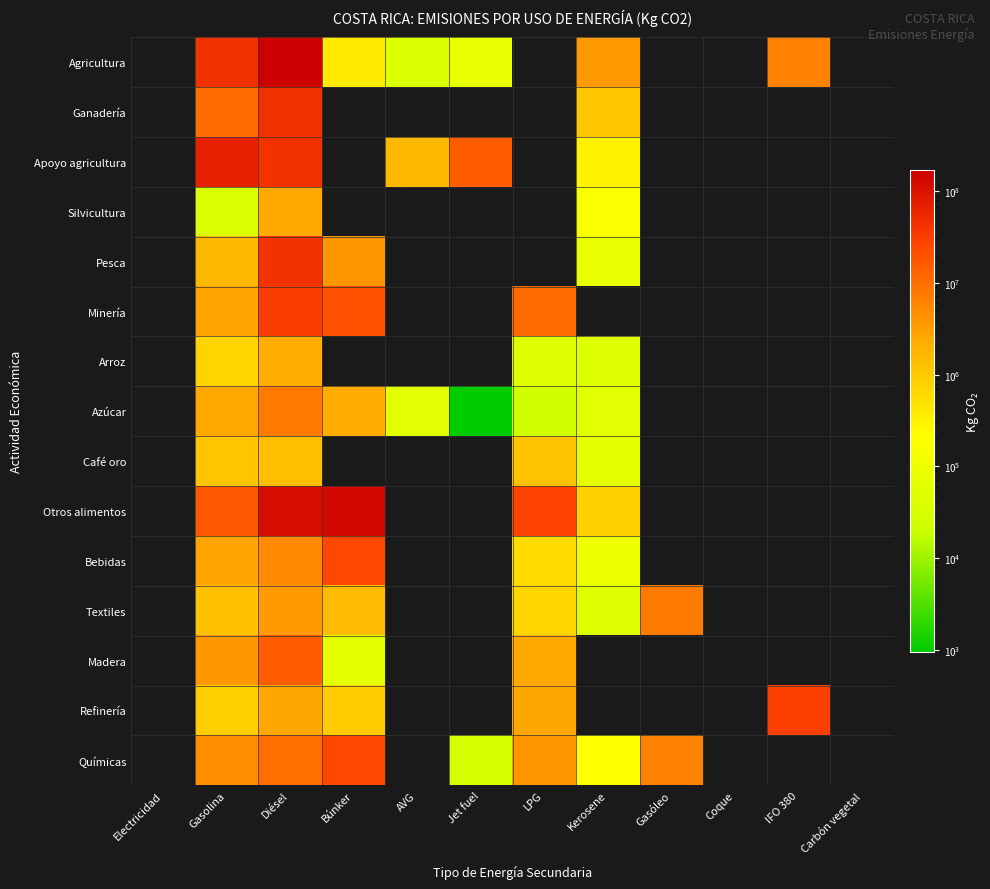

Reading left to right, what are all the values shown in this chart?

Agricultura: Electricidad=0.0	Gasolina=44426776.5	Diésel=169864727.2	Búnker=397077.2	AVG=41998.5	Jet fuel=76488.0	LPG=0.0	Kerosene=3595207.7	Gasóleo=0.0	Coque=0.0	IFO 380=6142269.5	Carbón vegetal=0.0
Ganadería: Electricidad=0.0	Gasolina=10076441.6	Diésel=45073246.1	Búnker=0.0	AVG=0.0	Jet fuel=0.0	LPG=0.0	Kerosene=1100827.8	Gasóleo=0.0	Coque=0.0	IFO 380=0.0	Carbón vegetal=0.0
Apoyo agricultura: Electricidad=0.0	Gasolina=67395689.6	Diésel=42176120.1	Búnker=0.0	AVG=1633996.2	Jet fuel=14766791.4	LPG=0.0	Kerosene=306427.0	Gasóleo=0.0	Coque=0.0	IFO 380=0.0	Carbón vegetal=0.0
Silvicultura: Electricidad=0.0	Gasolina=37872.1	Diésel=2444555.8	Búnker=0.0	AVG=0.0	Jet fuel=0.0	LPG=0.0	Kerosene=172773.0	Gasóleo=0.0	Coque=0.0	IFO 380=0.0	Carbón vegetal=0.0
Pesca: Electricidad=0.0	Gasolina=1594198.6	Diésel=41955152.5	Búnker=3908966.5	AVG=0.0	Jet fuel=0.0	LPG=0.0	Kerosene=81983.7	Gasóleo=0.0	Coque=0.0	IFO 380=0.0	Carbón vegetal=0.0
Minería: Electricidad=0.0	Gasolina=2836287.6	Diésel=33868052.0	Búnker=19872143.7	AVG=0.0	Jet fuel=0.0	LPG=10464439.6	Kerosene=0.0	Gasóleo=0.0	Coque=0.0	IFO 380=0.0	Carbón vegetal=0.0
Arroz: Electricidad=0.0	Gasolina=705083.0	Diésel=2106679.0	Búnker=0.0	AVG=0.0	Jet fuel=0.0	LPG=48990.2	Kerosene=45367.0	Gasóleo=0.0	Coque=0.0	IFO 380=0.0	Carbón vegetal=0.0
Azúcar: Electricidad=0.0	Gasolina=2443418.3	Diésel=7495842.6	Búnker=2318213.2	AVG=54802.7	Jet fuel=940.7	LPG=26189.8	Kerosene=54786.5	Gasóleo=0.0	Coque=0.0	IFO 380=0.0	Carbón vegetal=0.0
Café oro: Electricidad=0.0	Gasolina=1129354.0	Diésel=1362921.5	Búnker=0.0	AVG=0.0	Jet fuel=0.0	LPG=1205839.1	Kerosene=69045.2	Gasóleo=0.0	Coque=0.0	IFO 380=0.0	Carbón vegetal=0.0
Otros alimentos: Electricidad=0.0	Gasolina=16785236.4	Diésel=112367075.0	Búnker=137351870.5	AVG=0.0	Jet fuel=0.0	LPG=27994956.6	Kerosene=828067.0	Gasóleo=0.0	Coque=0.0	IFO 380=0.0	Carbón vegetal=0.0
Bebidas: Electricidad=0.0	Gasolina=2814825.1	Diésel=5369632.8	Búnker=24719977.0	AVG=0.0	Jet fuel=0.0	LPG=603844.6	Kerosene=103056.4	Gasóleo=0.0	Coque=0.0	IFO 380=0.0	Carbón vegetal=0.0
Textiles: Electricidad=0.0	Gasolina=1295549.3	Diésel=3503682.5	Búnker=1465518.8	AVG=0.0	Jet fuel=0.0	LPG=687296.3	Kerosene=44817.3	Gasóleo=7225438.8	Coque=0.0	IFO 380=0.0	Carbón vegetal=0.0
Madera: Electricidad=0.0	Gasolina=3694397.0	Diésel=14804531.1	Búnker=66992.6	AVG=0.0	Jet fuel=0.0	LPG=2502112.4	Kerosene=0.0	Gasóleo=0.0	Coque=0.0	IFO 380=0.0	Carbón vegetal=0.0
Refinería: Electricidad=0.0	Gasolina=862325.3	Diésel=2625864.6	Búnker=916814.0	AVG=0.0	Jet fuel=0.0	LPG=2618455.7	Kerosene=0.0	Gasóleo=0.0	Coque=0.0	IFO 380=29943357.0	Carbón vegetal=0.0
Químicas: Electricidad=0.0	Gasolina=4774342.7	Diésel=9696338.0	Búnker=24536671.8	AVG=0.0	Jet fuel=27930.1	LPG=3766991.2	Kerosene=207784.2	Gasóleo=6322163.0	Coque=0.0	IFO 380=0.0	Carbón vegetal=0.0